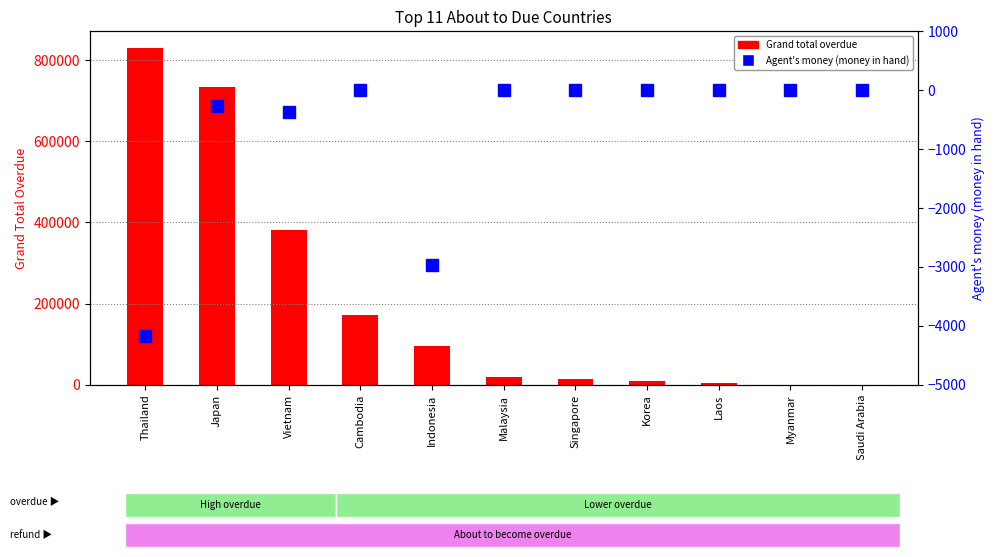

What is the value of the Agent's money (money in hand) bar at the 2nd from the left?

-261.6